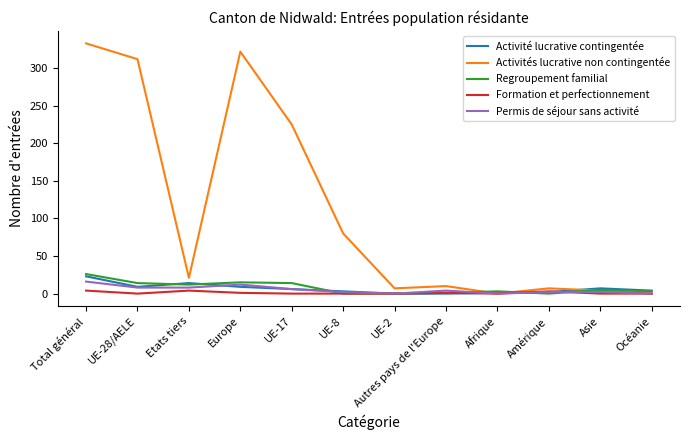

True or false: Regroupement familial and Formation et perfectionnement intersect in this chart.

True